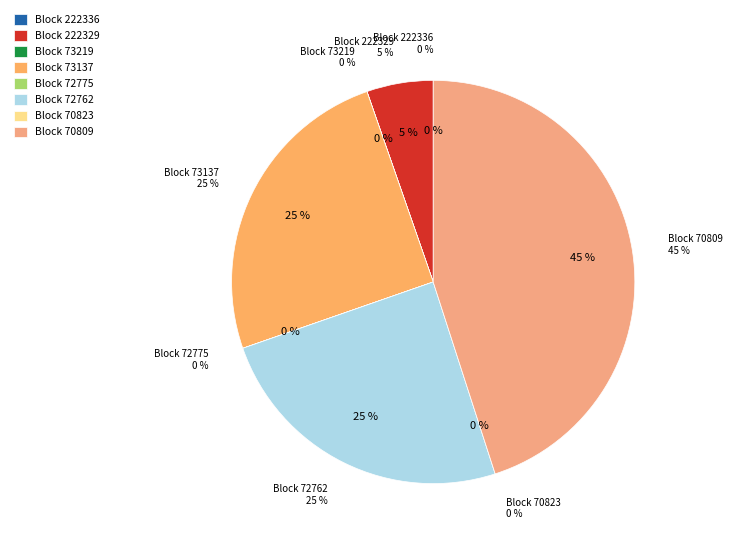

Which category has the smallest portion of the pie?

70823